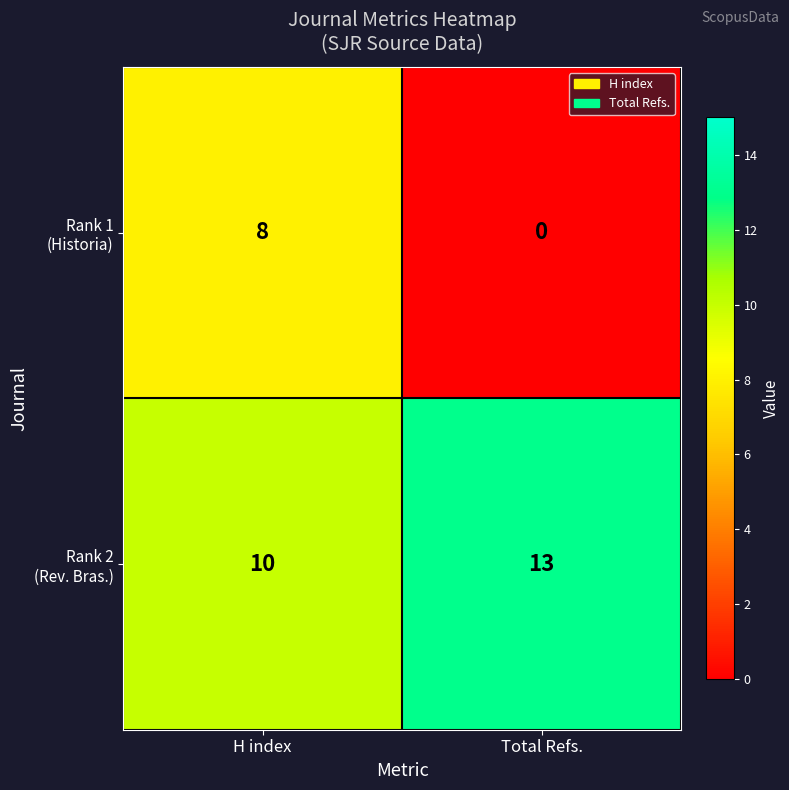

What is the total value across all series at Total Refs.?

13